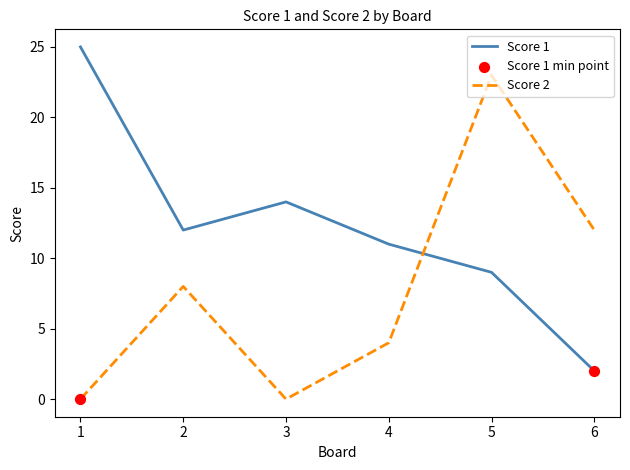

Which series has the largest total across all categories?

Score 1